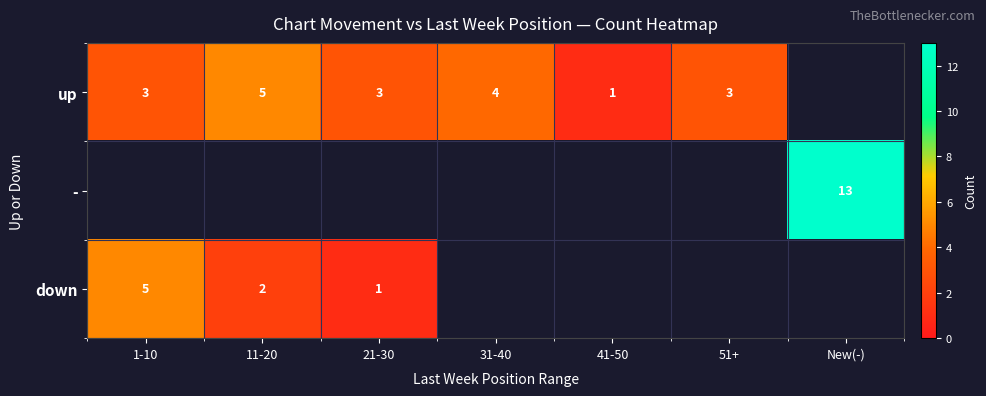

The down series shows 2 at 11-20. True or false?

True